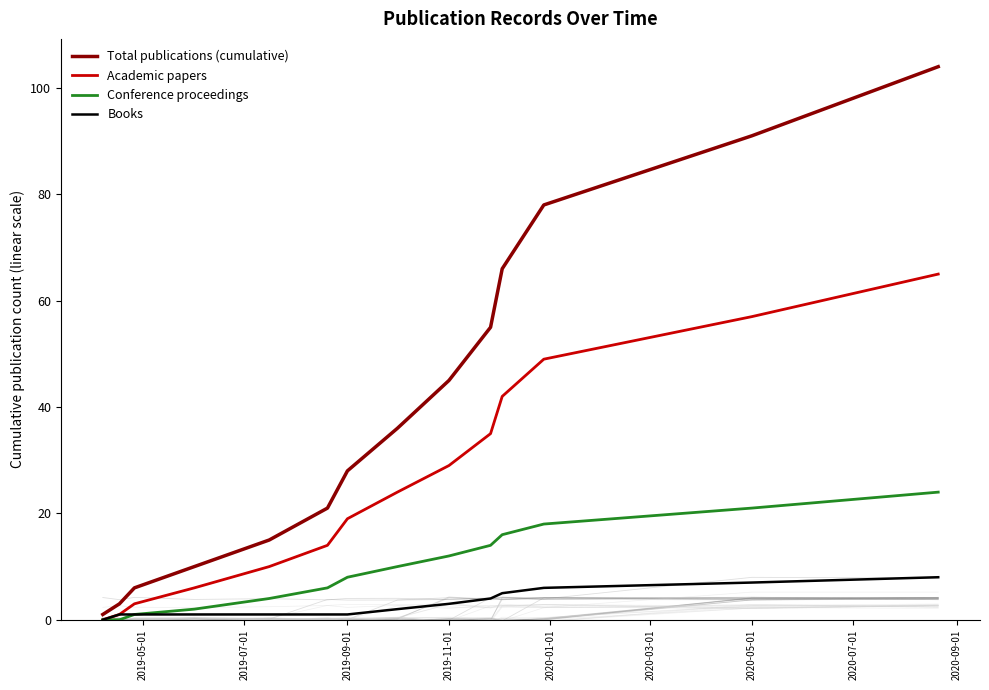

Which series has the largest range (max minus min)?

Total publications (cumulative)